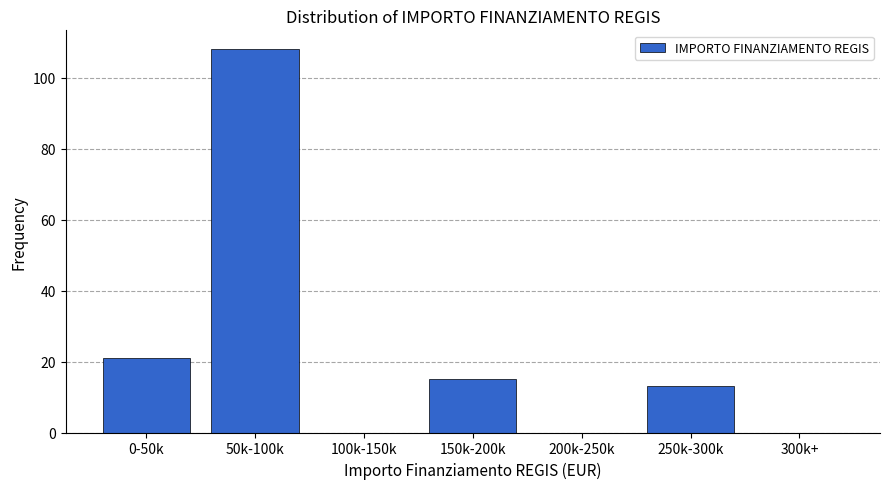

Reading left to right, list all the values displayed in this chart.

0-50k=21	50k-100k=108	100k-150k=0	150k-200k=15	200k-250k=0	250k-300k=13	300k+=0